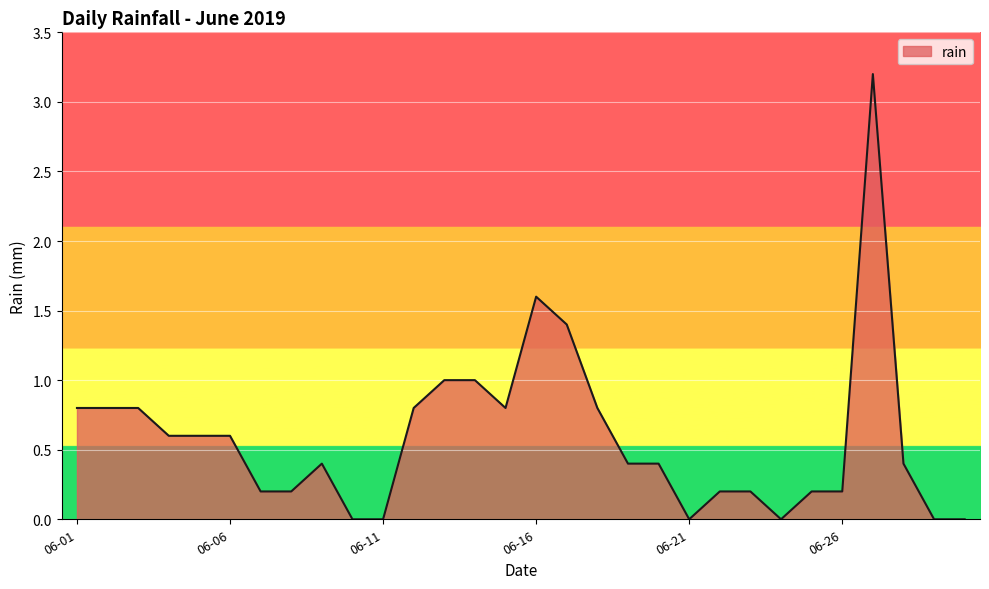

What is the difference between the maximum and minimum values?

3.2